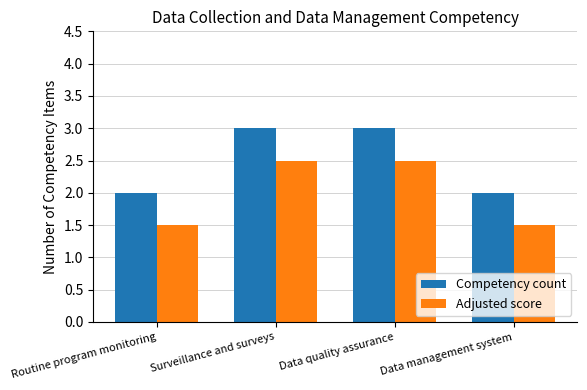

What is the average value of the Competency count series?

2.5